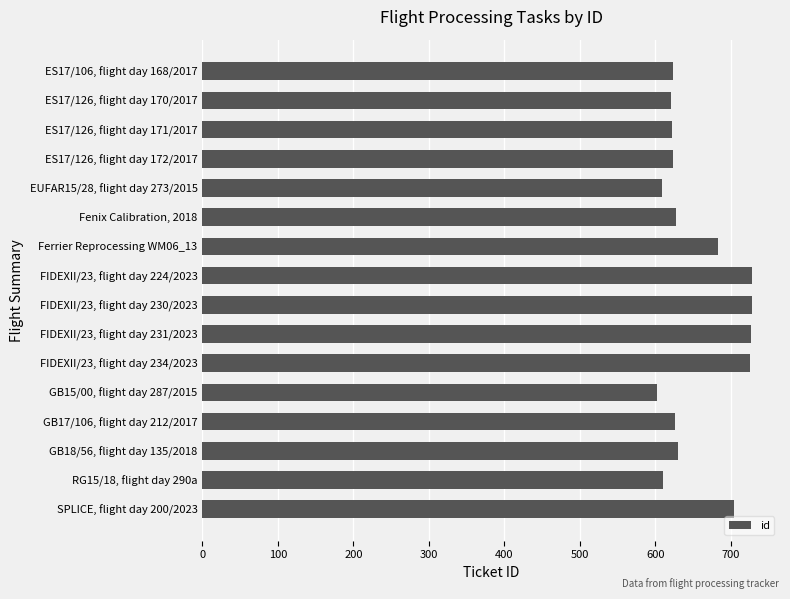

Is it true that the value at FIDEXII/23, flight day 231/2023 is 508?

False